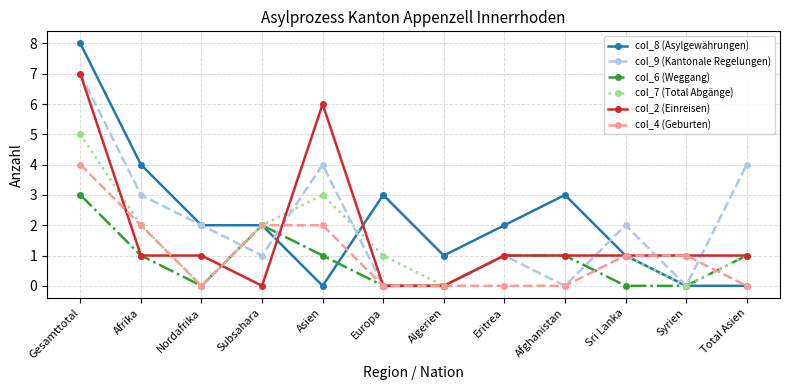

Which series has the widest spread of values?

col_8 (Asylgewährungen)